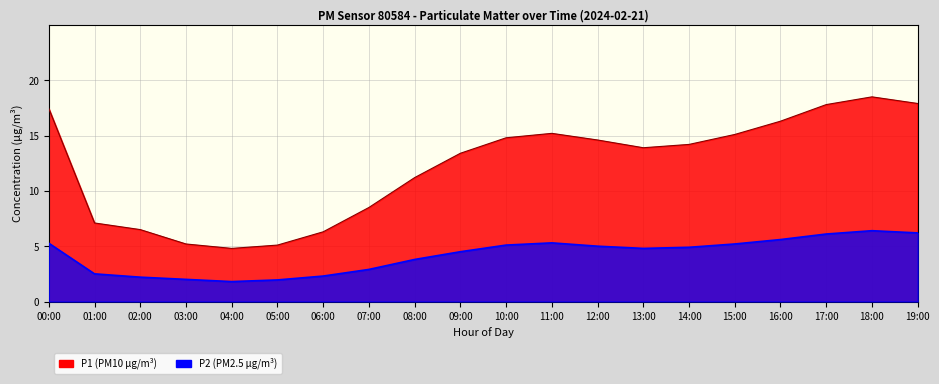

What is the label of the 14th point from the left?

13:00